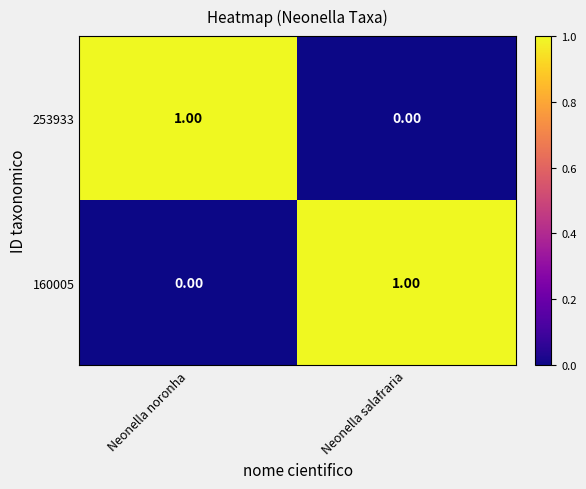

At Neonella salafraria, list the series in order from largest to smallest.

160005, 253933